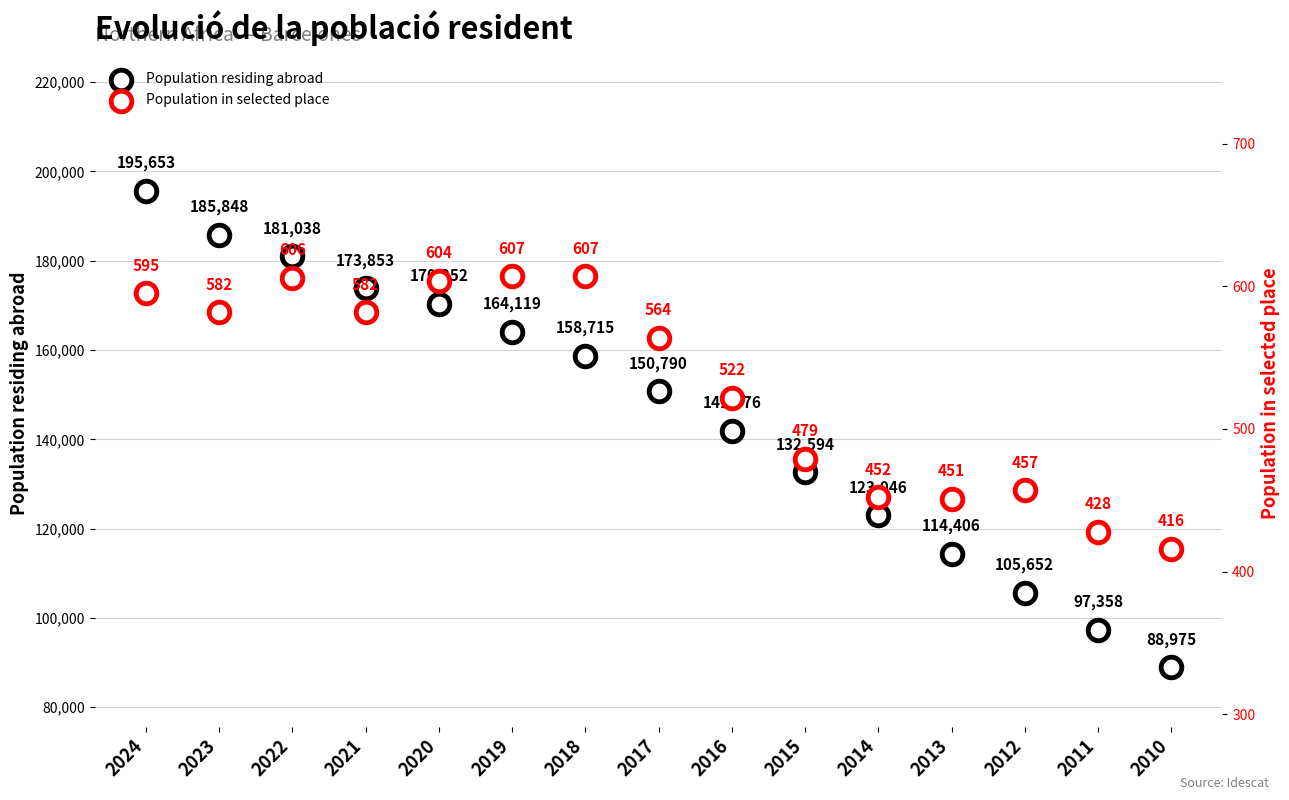

Which series has the largest total across all categories?

Population residing abroad